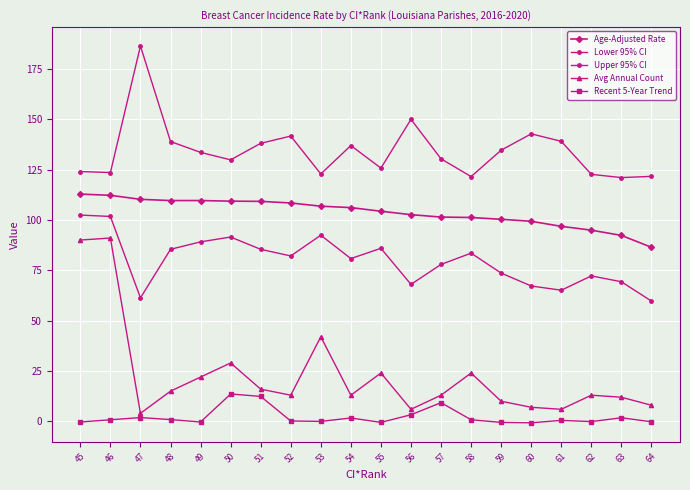

Where is Lower 95% CI nearest to the value 81?

54